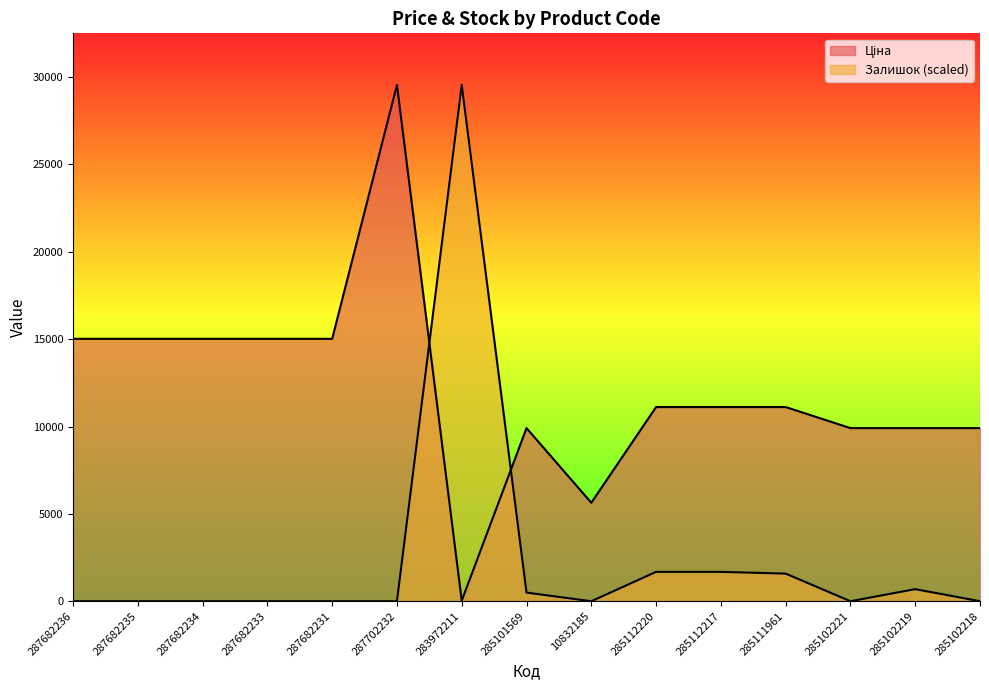

Reading left to right, transcribe all the data shown in this chart.

Ціна: 287682236=15019.2	287682235=15019.2	287682234=15019.2	287682233=15019.2	287682231=15019.2	287702232=29548.9	283972211=32.0	285101569=9908.5	10832185=5636.0	285112220=11113.6	285112217=11113.6	285111961=11113.6	285102221=9908.5	285102219=9908.5	285102218=9908.5
Залишок: 287682236=0.0	287682235=0.0	287682234=0.0	287682233=0.0	287682231=0.0	287702232=0.0	283972211=29548.9	285101569=494.1	10832185=0.0	285112220=1680.0	285112217=1680.0	285111961=1581.2	285102221=0.0	285102219=691.8	285102218=0.0